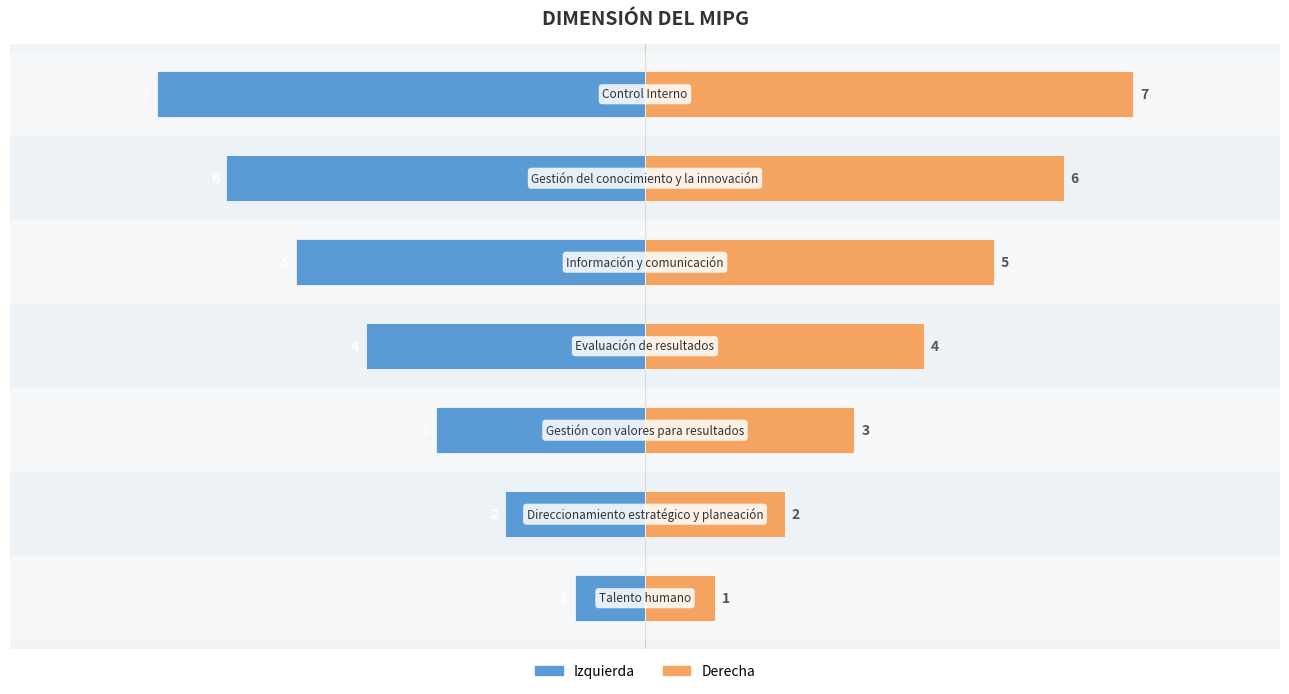

What is the greatest value displayed?

7